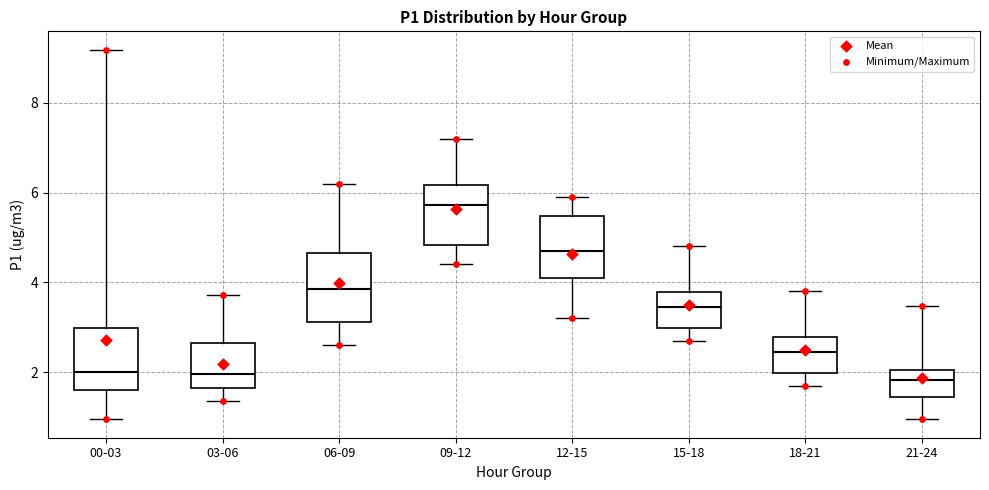

Where is the lower edge of the box for 03-06 on the y-axis? The values are not printed on the chart, so give them approximately, as read against the axis.

1.6